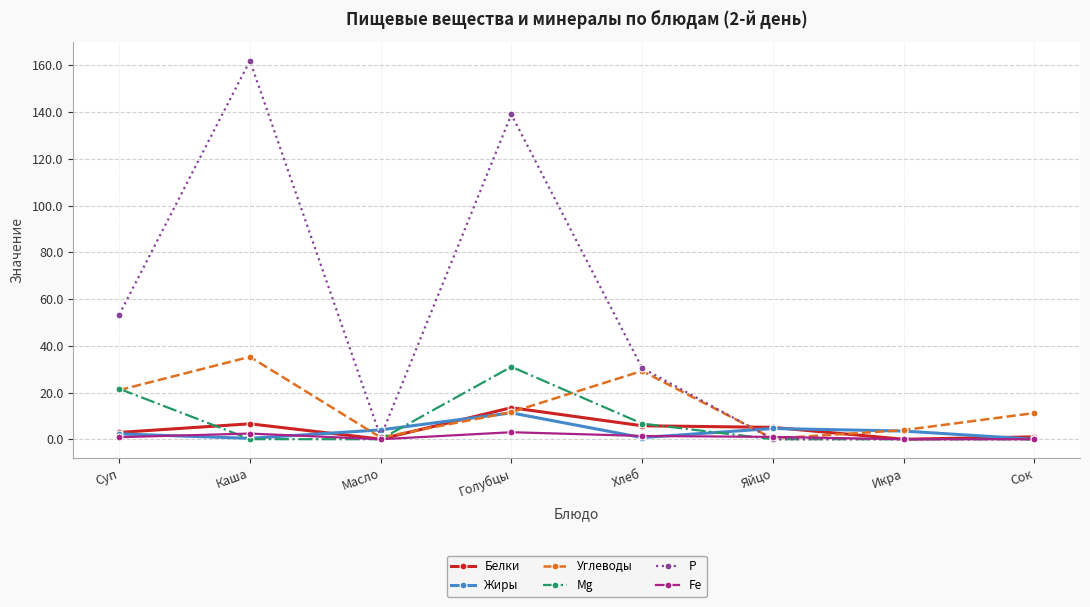

What is the greatest value displayed?

162.0